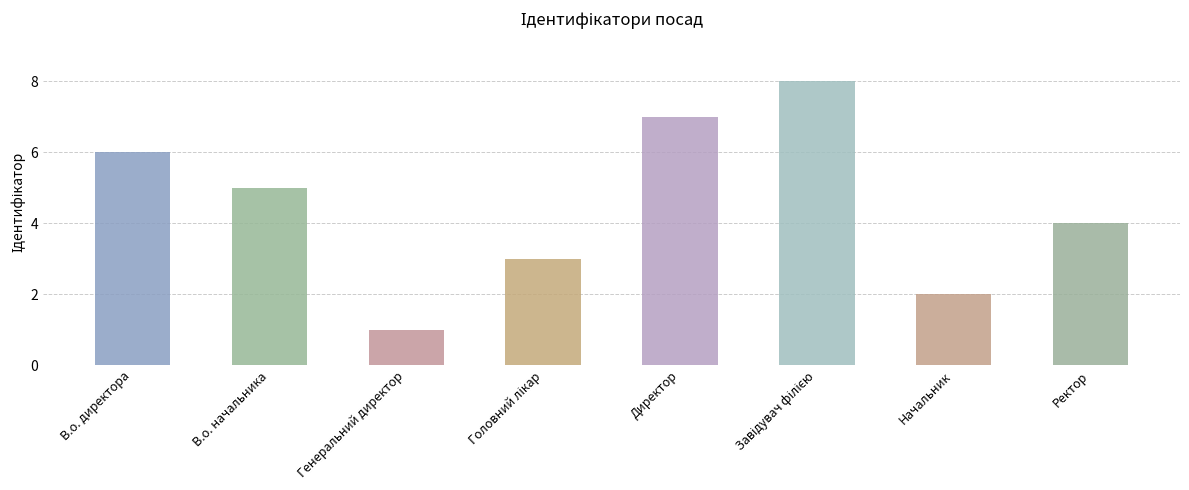

True or false: the data shows 2 at Директор.

False